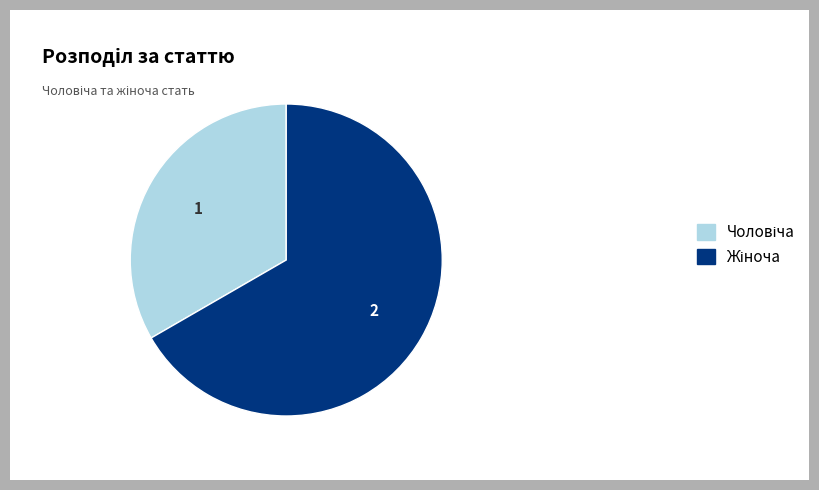

How many slices are in this pie chart?

2